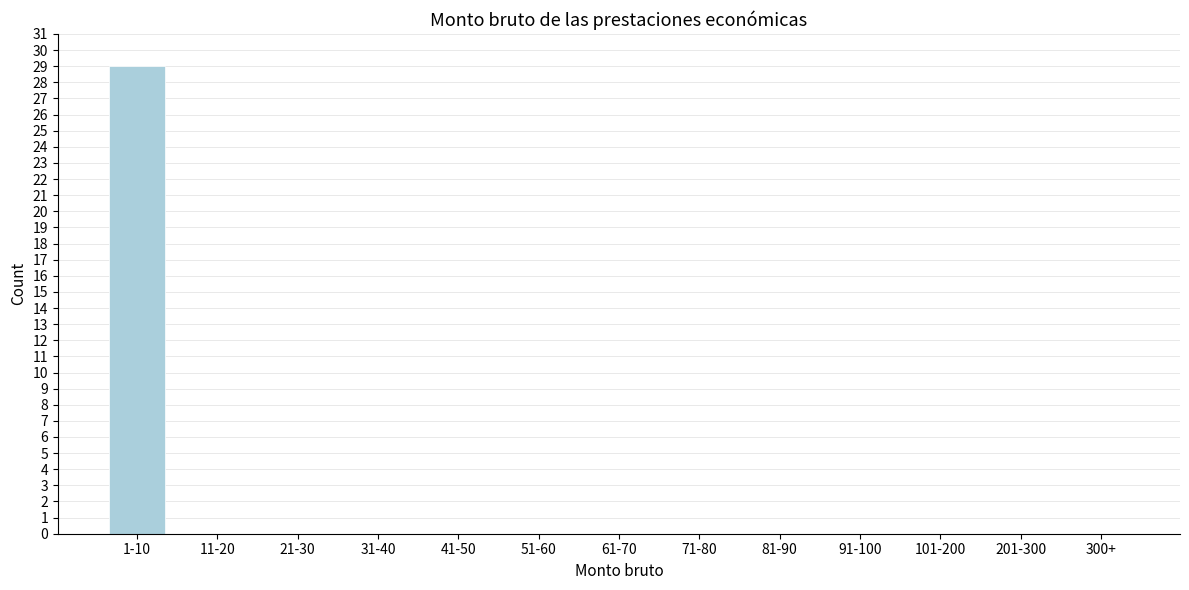

Reading left to right, what are all the values shown in this chart?

1-10=29	11-20=0	21-30=0	31-40=0	41-50=0	51-60=0	61-70=0	71-80=0	81-90=0	91-100=0	101-200=0	201-300=0	300+=0